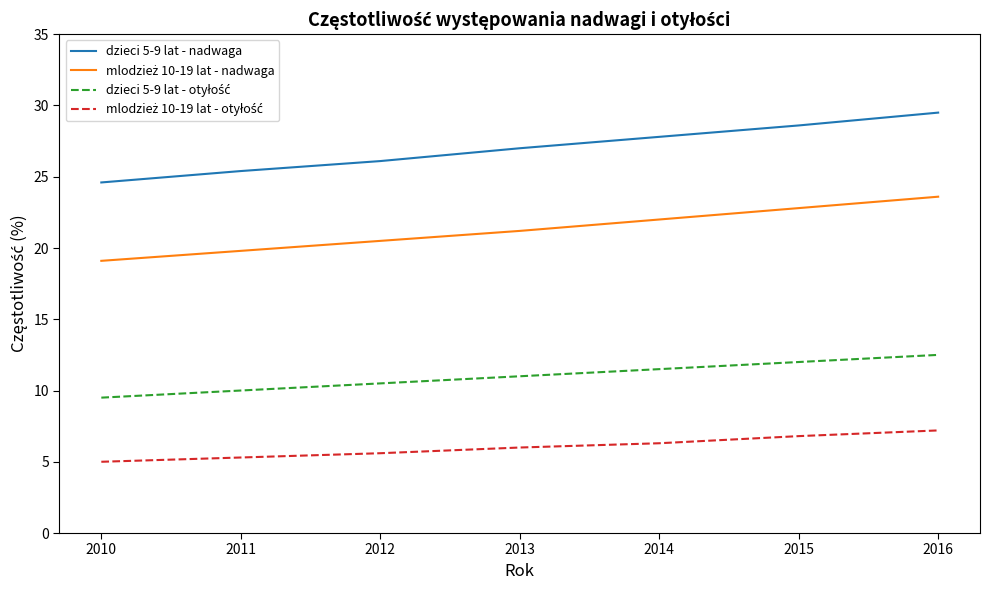

Count the number of data series in this chart.

4